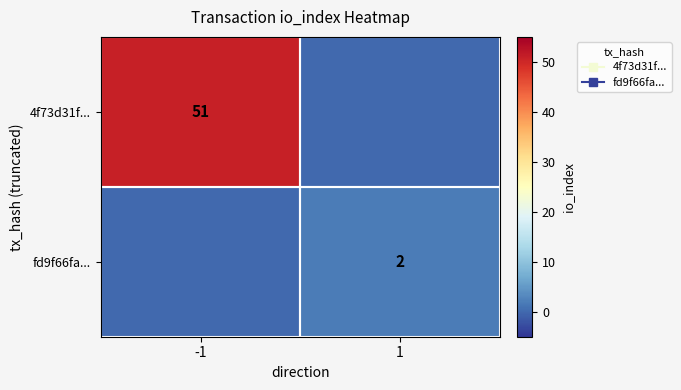

What is the difference between the highest and lowest values at 1?

2